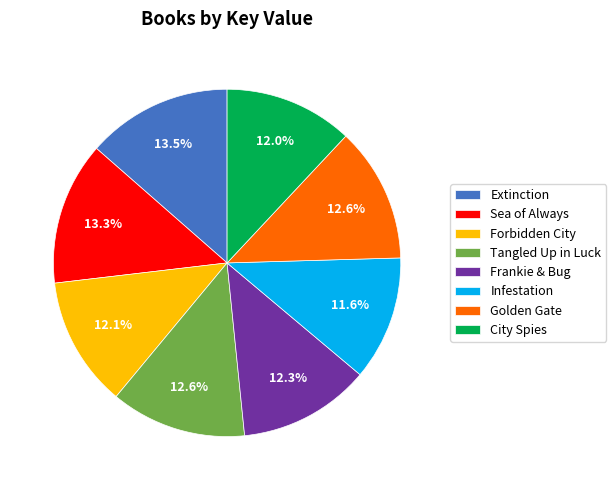

Is the sum of Infestation and Extinction greater than half?

No